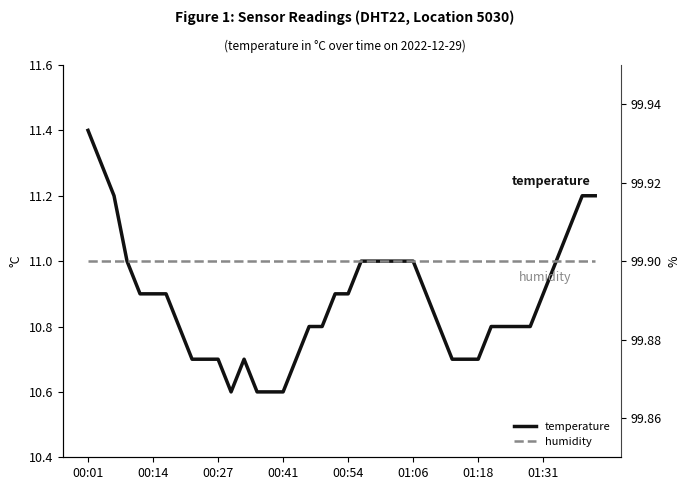

True or false: humidity and temperature cross at least once.

False